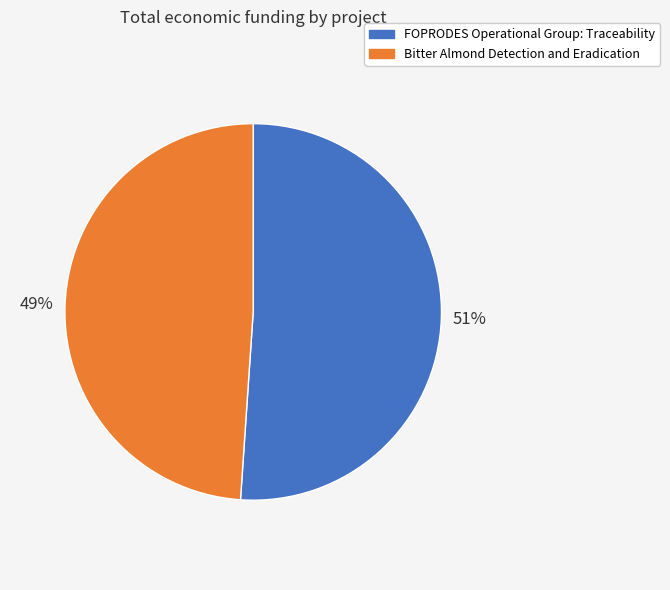

To the nearest percent, what percentage of the pie is Bitter Almond Detection and Eradication?

49%